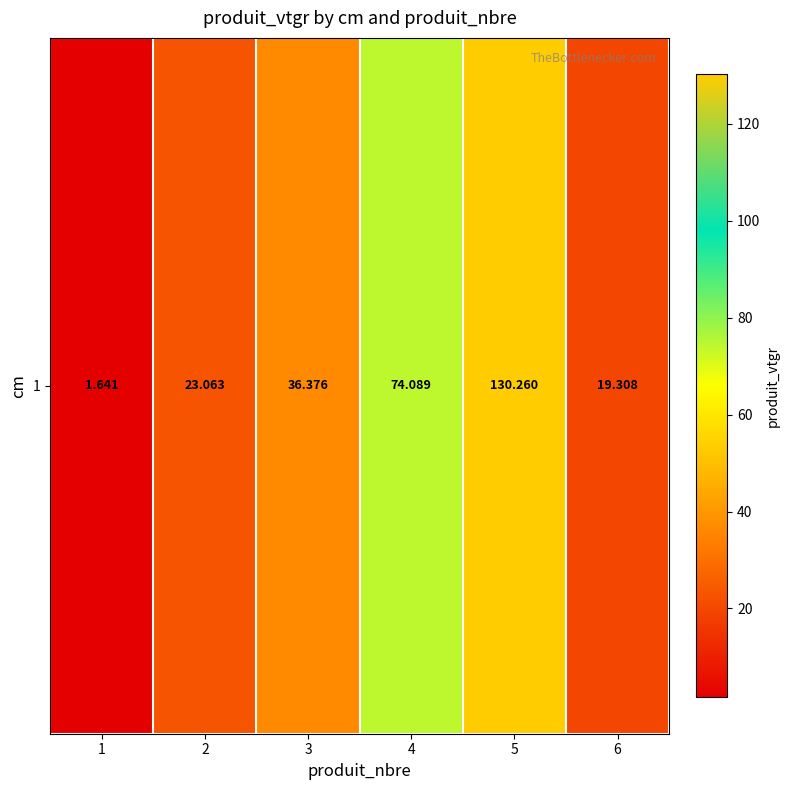

The chart shows a value of 36.4 at 3. True or false?

True